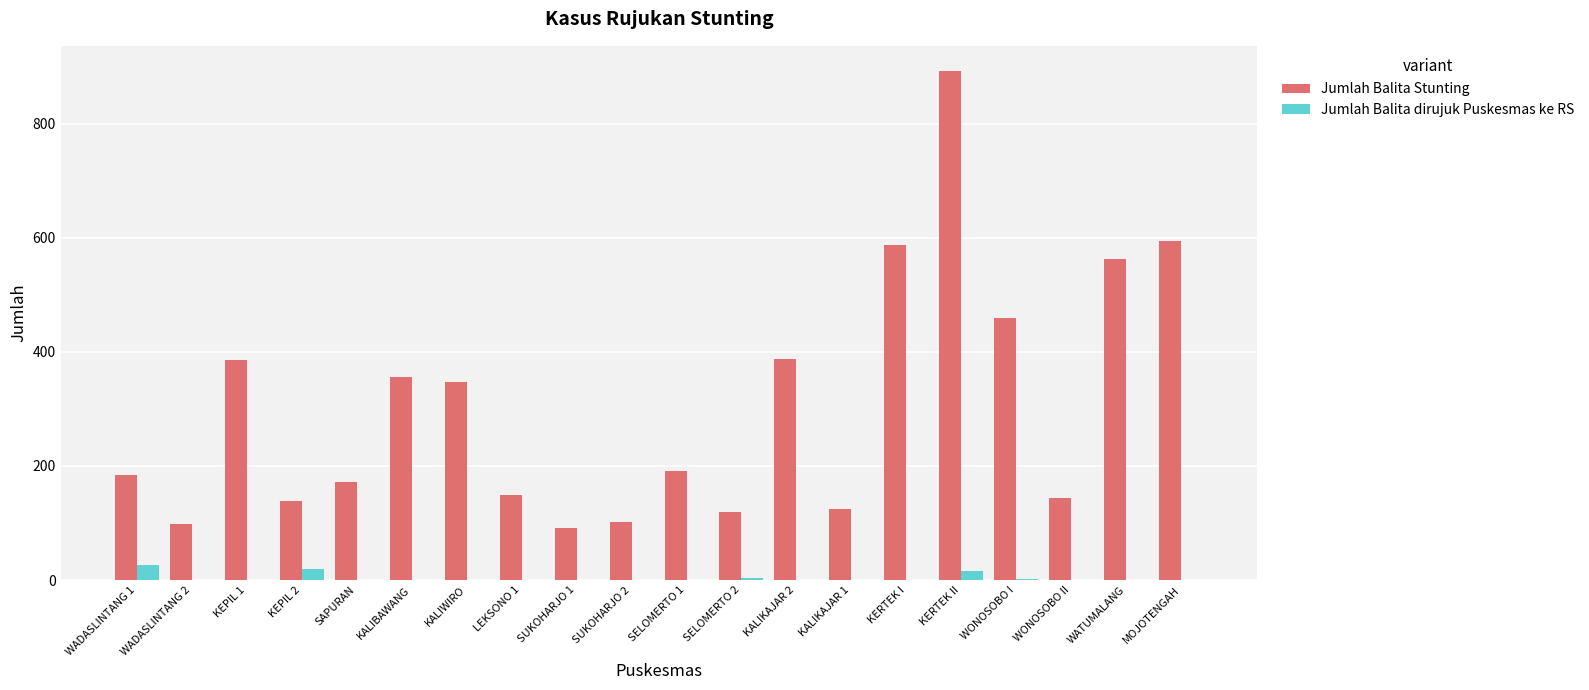

The value of Jumlah Balita Stunting at WONOSOBO I is 460. True or false?

True